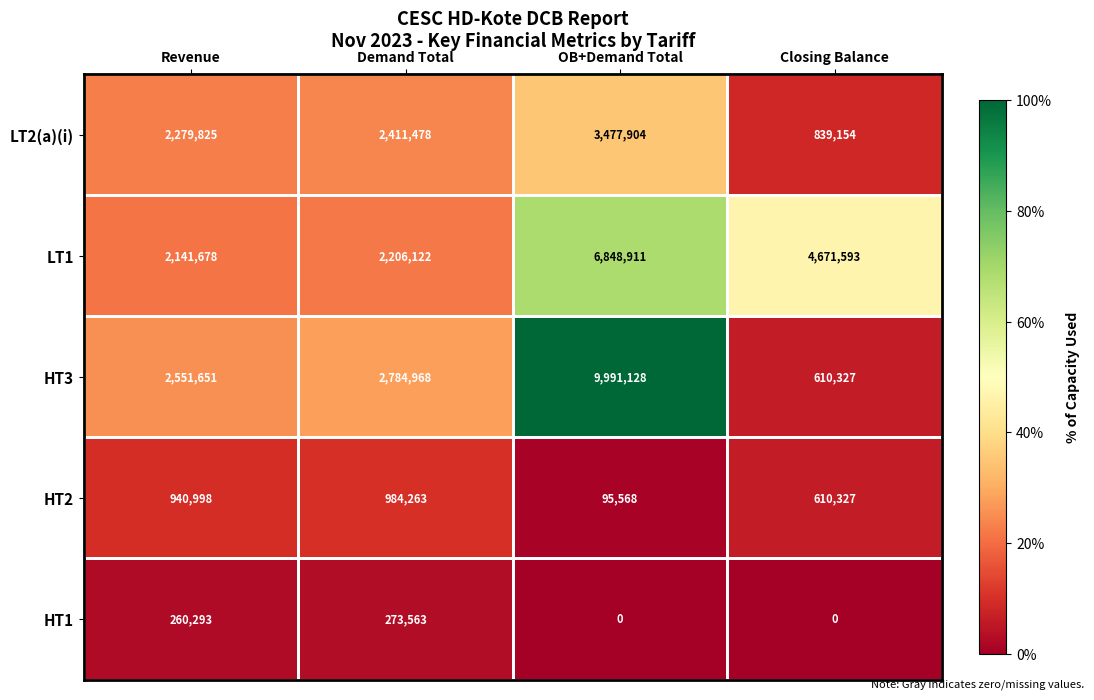

Which series has the widest spread of values?

HT3